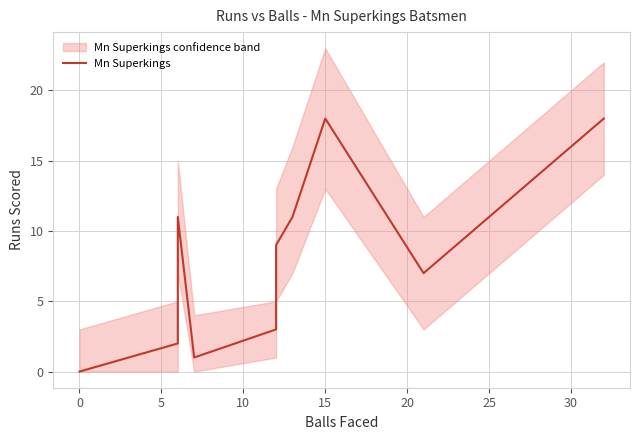

How many lines are shown in the chart?

1